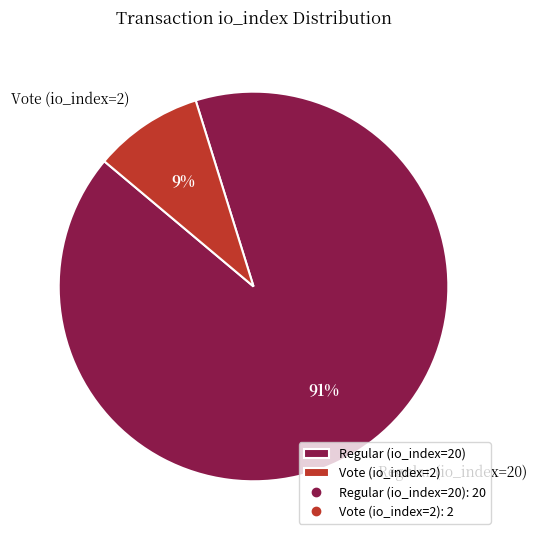

Which category accounts for the majority?

Regular (io_index=20)